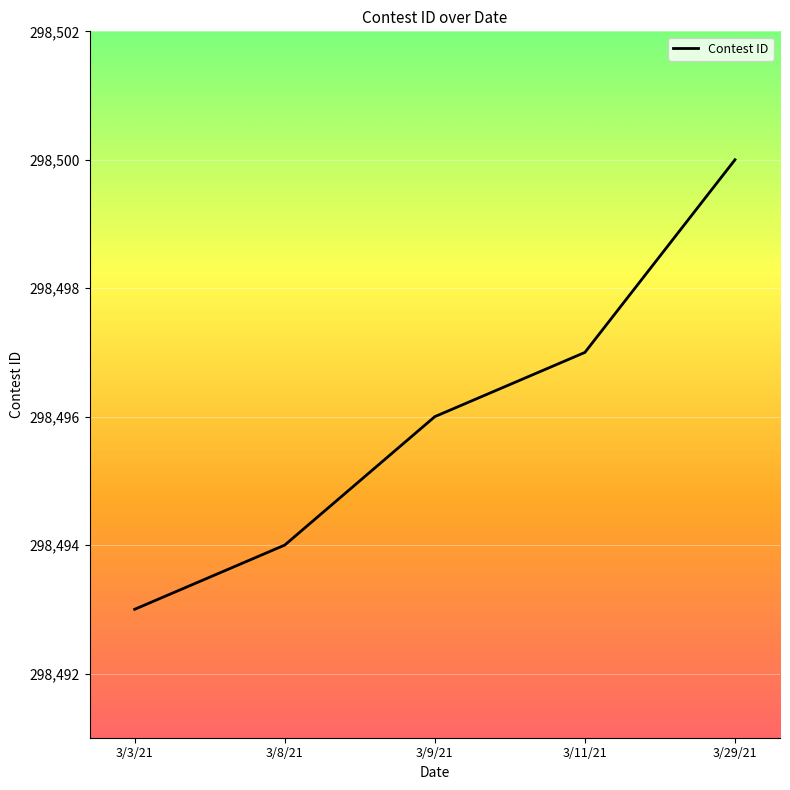

What is the sum of all values?

1492480